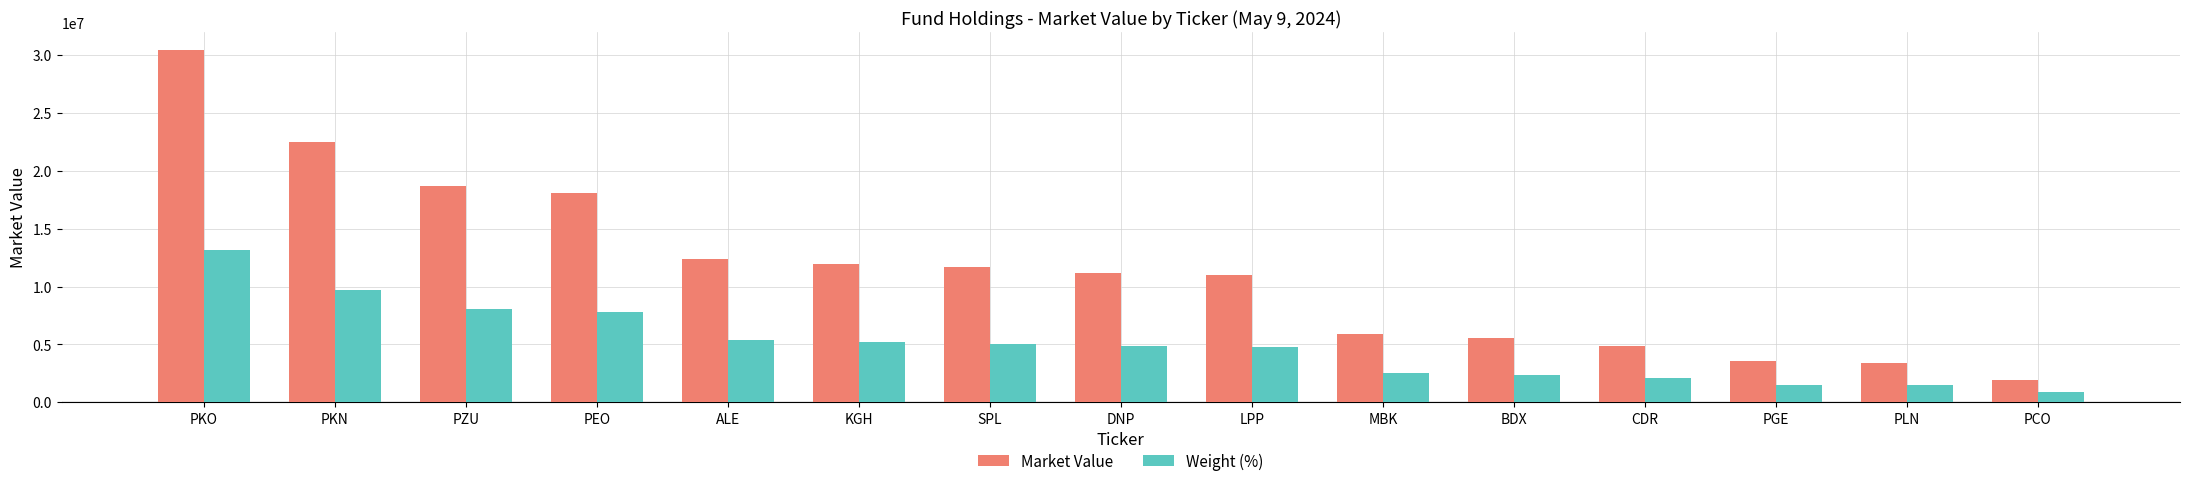

How many data points does each series have?

15